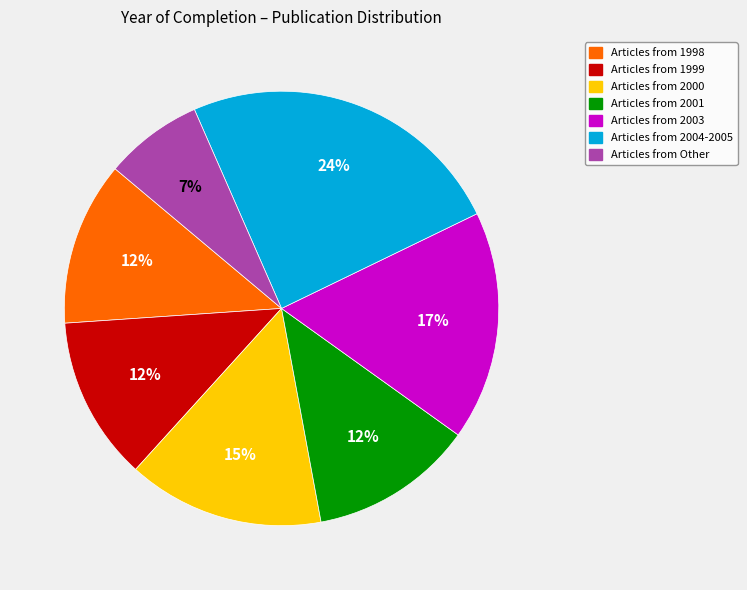

Is there any slice that represents more than half of the pie?

No